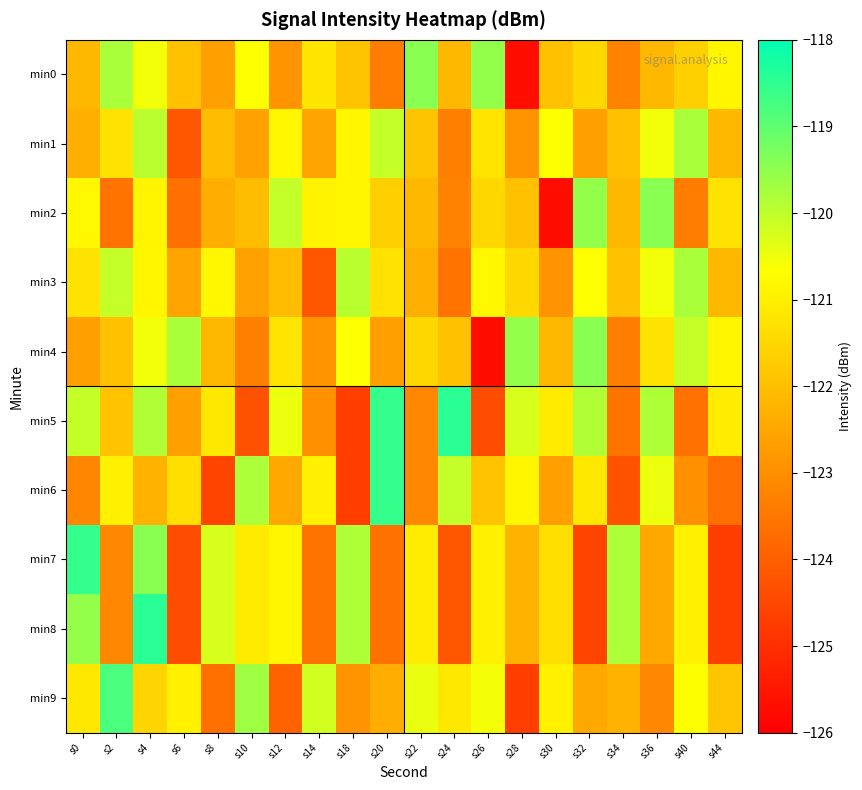

Reading right to left, what are all the values shown in this chart?

min0: s44=-120.9	s40=-121.7	s36=-122.1	s34=-123.3	s32=-121.5	s30=-121.9	s28=-125.7	s26=-119.5	s24=-122.1	s22=-119.4	s20=-123.4	s18=-121.9	s14=-121.2	s12=-122.9	s10=-120.7	s8=-122.7	s6=-122.0	s4=-120.5	s2=-119.8	s0=-122.1
min1: s44=-122.1	s40=-119.8	s36=-120.5	s34=-122.0	s32=-122.7	s30=-120.7	s28=-122.9	s26=-121.2	s24=-123.3	s22=-121.9	s20=-120.1	s18=-120.9	s14=-122.6	s12=-120.8	s10=-122.6	s8=-122.1	s6=-124.2	s4=-119.9	s2=-121.3	s0=-122.3
min2: s44=-121.2	s40=-123.4	s36=-119.4	s34=-122.1	s32=-119.5	s30=-125.7	s28=-121.9	s26=-121.5	s24=-123.3	s22=-122.1	s20=-121.7	s18=-120.9	s14=-120.9	s12=-120.1	s10=-122.0	s8=-122.4	s6=-123.7	s4=-120.9	s2=-123.6	s0=-120.8
min3: s44=-122.1	s40=-119.8	s36=-120.5	s34=-122.0	s32=-120.7	s30=-122.9	s28=-121.5	s26=-120.8	s24=-123.6	s22=-122.3	s20=-121.3	s18=-119.9	s14=-124.2	s12=-122.1	s10=-122.6	s8=-120.8	s6=-122.6	s4=-120.9	s2=-120.1	s0=-121.2
min4: s44=-120.9	s40=-120.1	s36=-121.2	s34=-123.4	s32=-119.4	s30=-122.1	s28=-119.5	s26=-125.7	s24=-121.9	s22=-121.5	s20=-122.7	s18=-120.7	s14=-122.9	s12=-121.2	s10=-123.3	s8=-122.1	s6=-119.8	s4=-120.5	s2=-122.0	s0=-122.7
min5: s44=-121.1	s40=-123.6	s36=-119.8	s34=-123.6	s32=-119.9	s30=-121.1	s28=-120.2	s26=-124.4	s24=-118.4	s22=-123.1	s20=-118.5	s18=-124.7	s14=-122.9	s12=-120.5	s10=-124.3	s8=-121.1	s6=-122.7	s4=-119.9	s2=-121.9	s0=-120.1
min6: s44=-123.7	s40=-122.9	s36=-120.5	s34=-124.3	s32=-121.1	s30=-122.7	s28=-120.9	s26=-121.9	s24=-120.1	s22=-123.1	s20=-118.5	s18=-124.7	s14=-120.9	s12=-122.5	s10=-119.8	s8=-124.6	s6=-121.3	s4=-122.3	s2=-120.9	s0=-123.2
min7: s44=-124.7	s40=-120.9	s36=-122.5	s34=-119.8	s32=-124.6	s30=-121.3	s28=-122.3	s26=-120.9	s24=-124.2	s22=-121.1	s20=-123.6	s18=-119.8	s14=-123.6	s12=-120.9	s10=-121.1	s8=-120.2	s6=-124.4	s4=-119.4	s2=-123.1	s0=-118.5
min8: s44=-124.7	s40=-120.9	s36=-122.5	s34=-119.8	s32=-124.6	s30=-121.3	s28=-122.3	s26=-120.9	s24=-124.2	s22=-121.1	s20=-123.6	s18=-119.8	s14=-123.6	s12=-120.9	s10=-121.1	s8=-120.2	s6=-124.4	s4=-118.4	s2=-123.1	s0=-119.5
min9: s44=-121.9	s40=-120.7	s36=-123.1	s34=-122.3	s32=-122.5	s30=-120.9	s28=-124.7	s26=-120.5	s24=-121.1	s22=-120.4	s20=-122.4	s18=-122.9	s14=-120.2	s12=-123.9	s10=-119.7	s8=-123.7	s6=-121.0	s4=-121.5	s2=-118.8	s0=-121.1